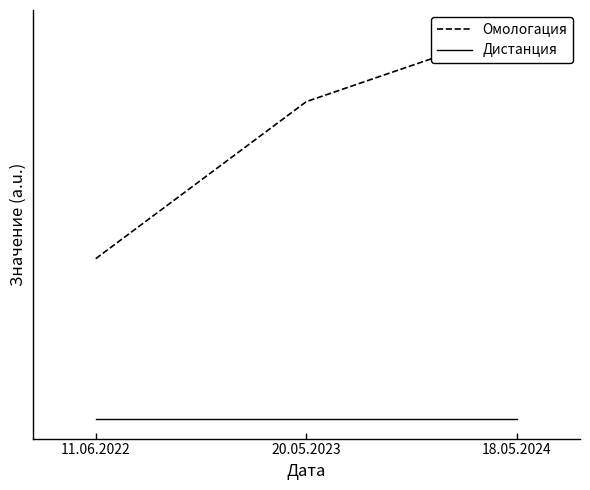

Rank the series by their maximum value, from highest to lowest.

Омологация, Дистанция